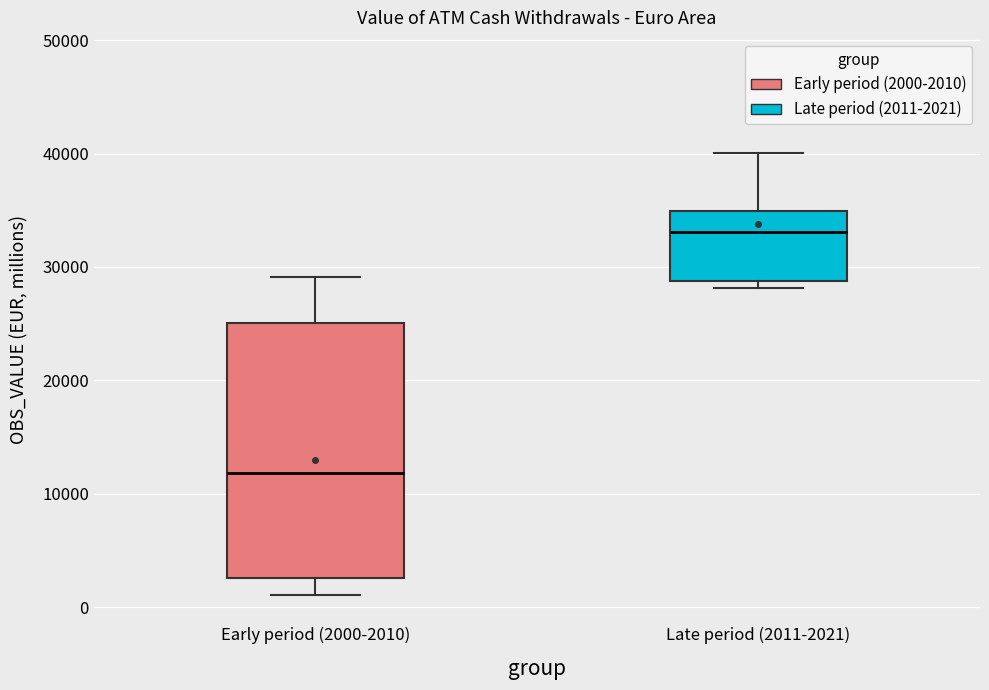

Reading left to right, read every box against the y-axis: the position of its median line, the range the box covers, and the ends of its whiskers. The values are not printed on the chart, so give them approximately, as read against the axis.

Early period (2000-2010): median 12000, box 3000 to 25000, whiskers 1000 to 29000
Late period (2011-2021): median 33000, box 29000 to 35000, whiskers 28000 to 40000